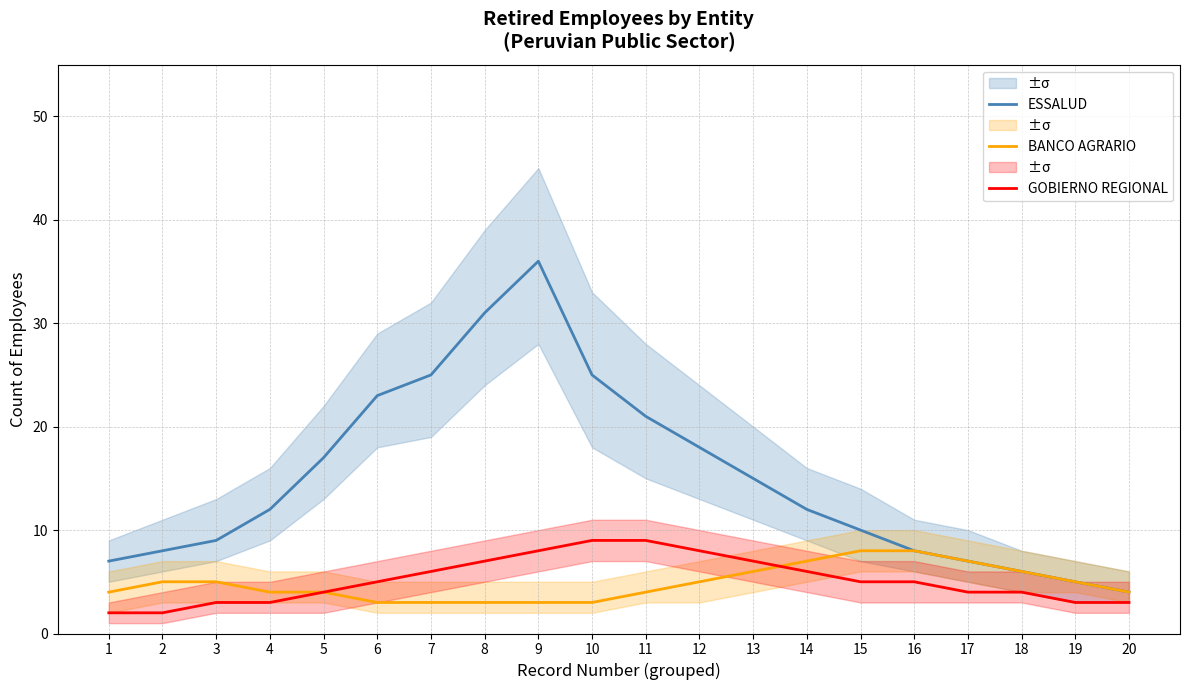

True or false: ESSALUD has more than 2 interior local peaks.

False